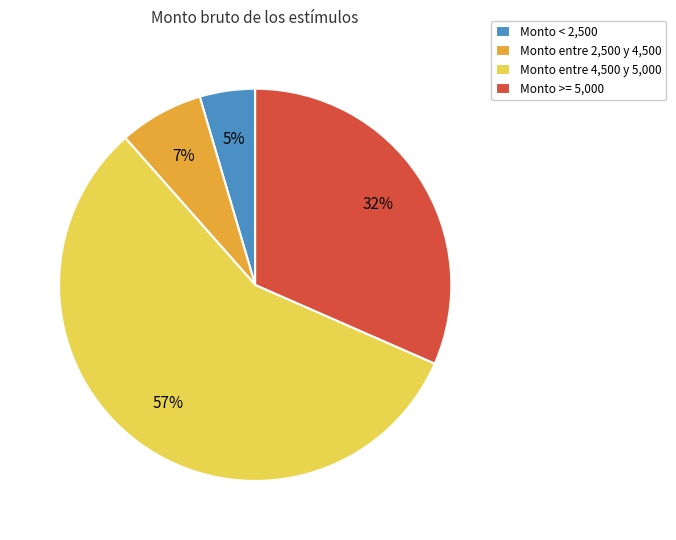

How many slices are in this pie chart?

4